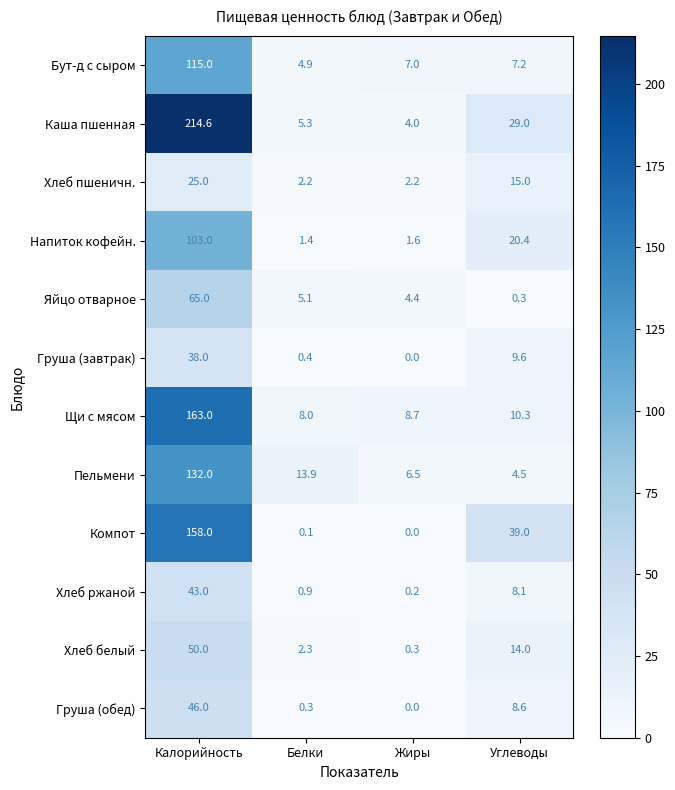

True or false: Каша пшенная has a value of 44.1 at Углеводы.

False